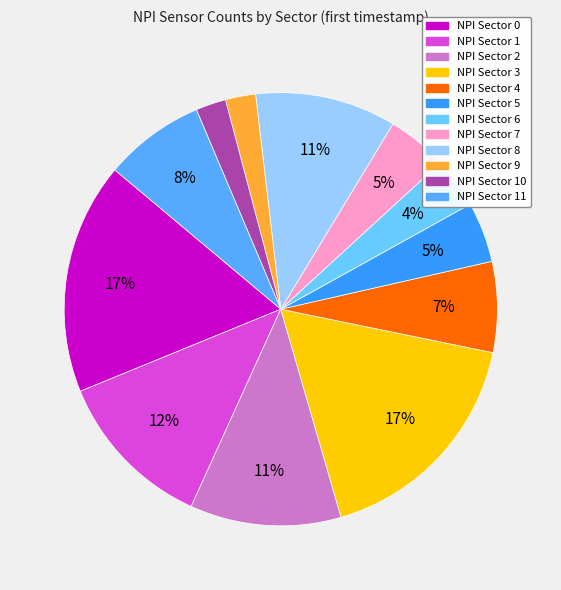

How many slices are in this pie chart?

12